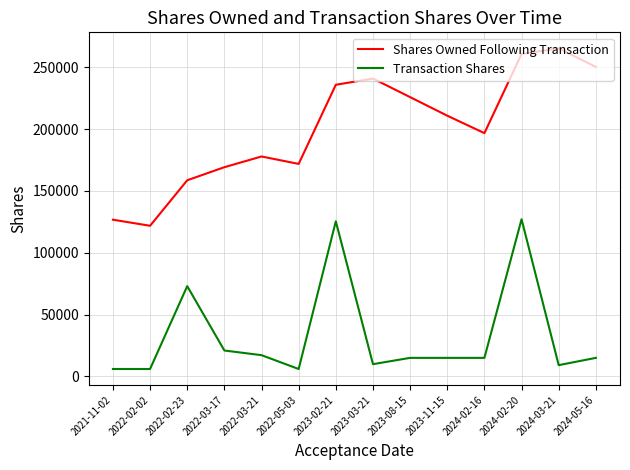

Where does the Transaction Shares series first go above 15000?

2022-02-23